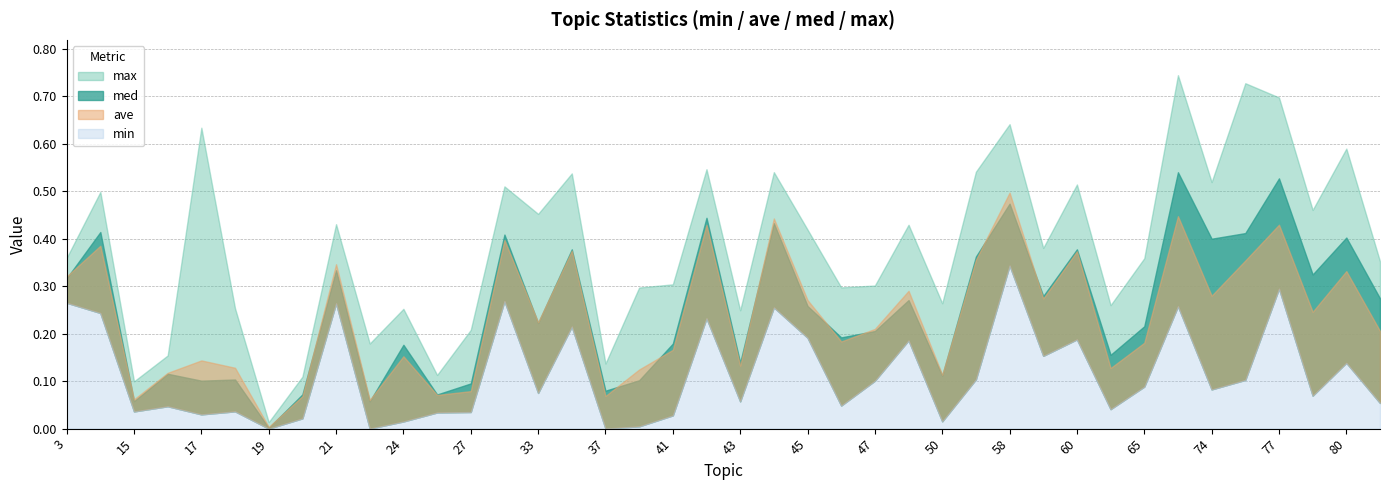

Is it true that ave equals 0.0 at 18?

False